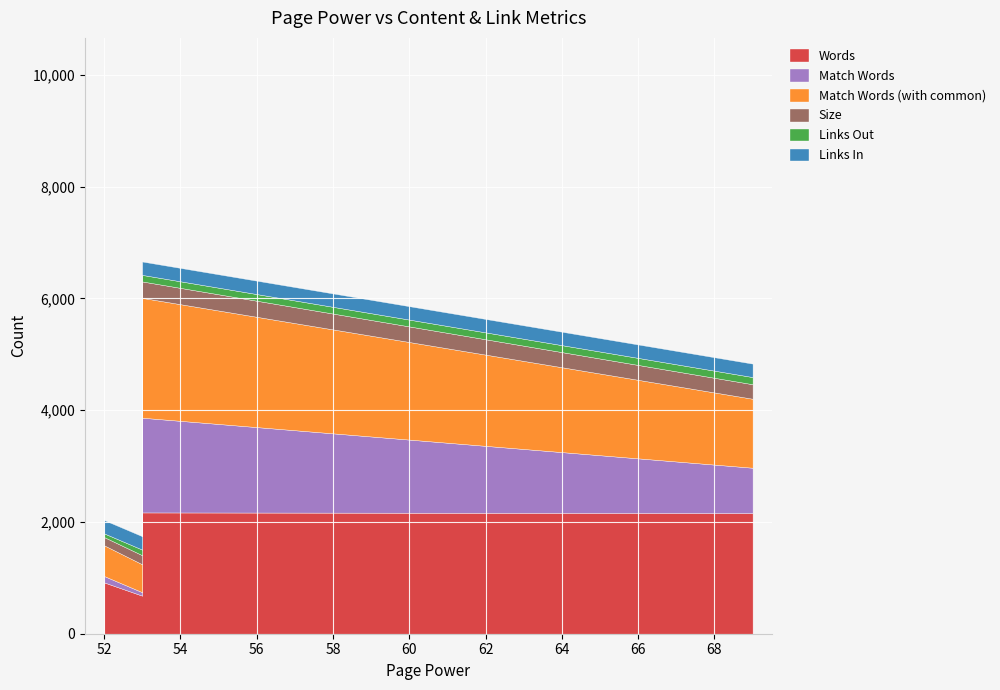

Between 53 and 52, which series saw the biggest shift?

Words